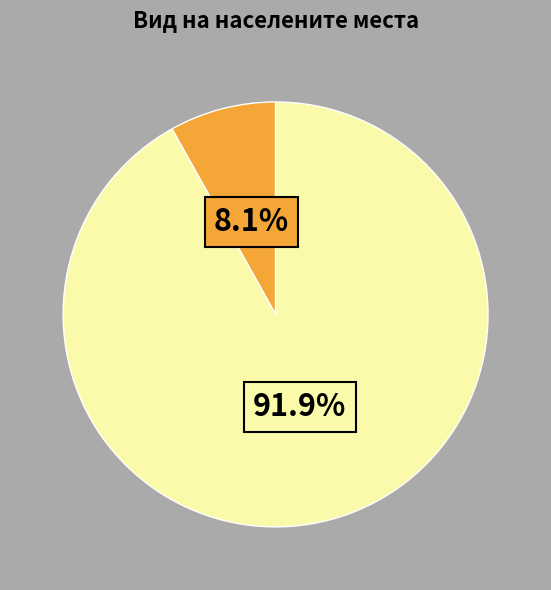

Is there a majority slice in this chart?

Yes